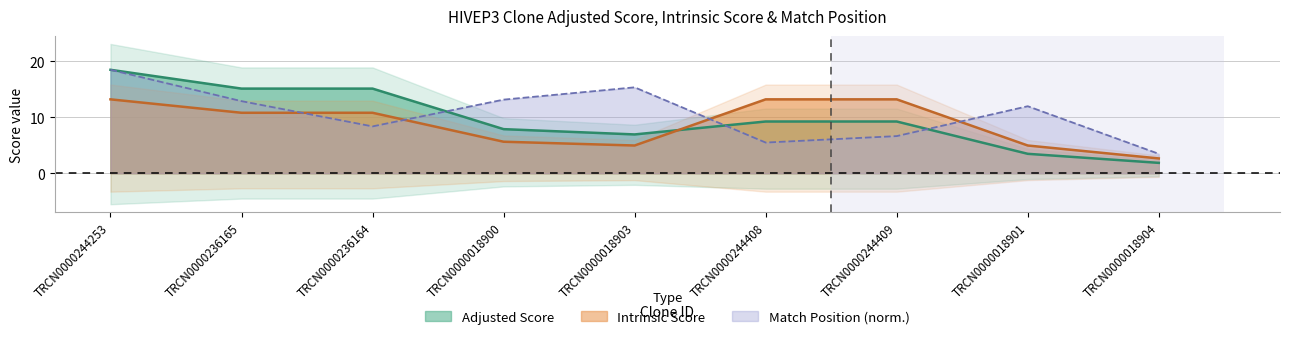

At TRCN0000236164, list the series in order from largest to smallest.

Adjusted Score, Intrinsic Score, Match Position